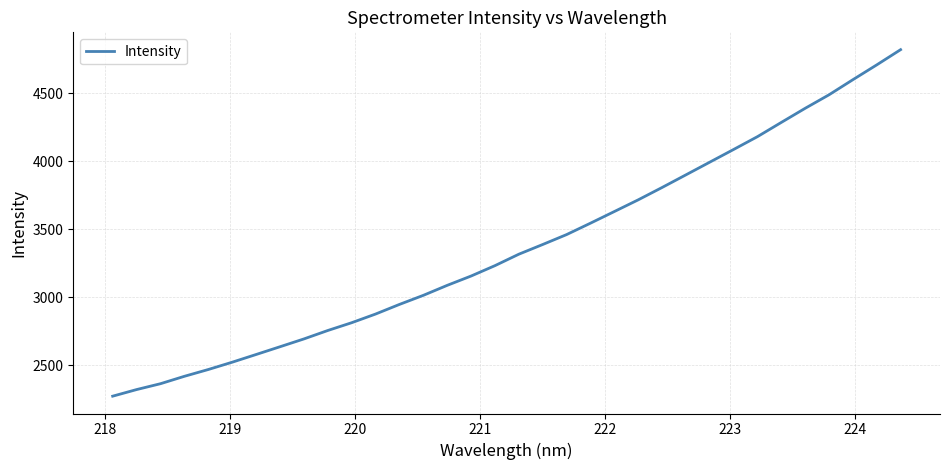

What is the minimum value shown in the chart?

2271.8